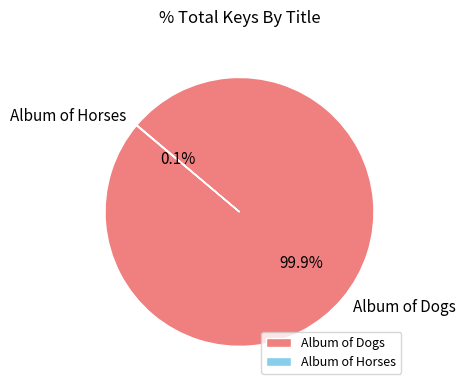

Which category has the biggest portion of the pie?

Album of Dogs